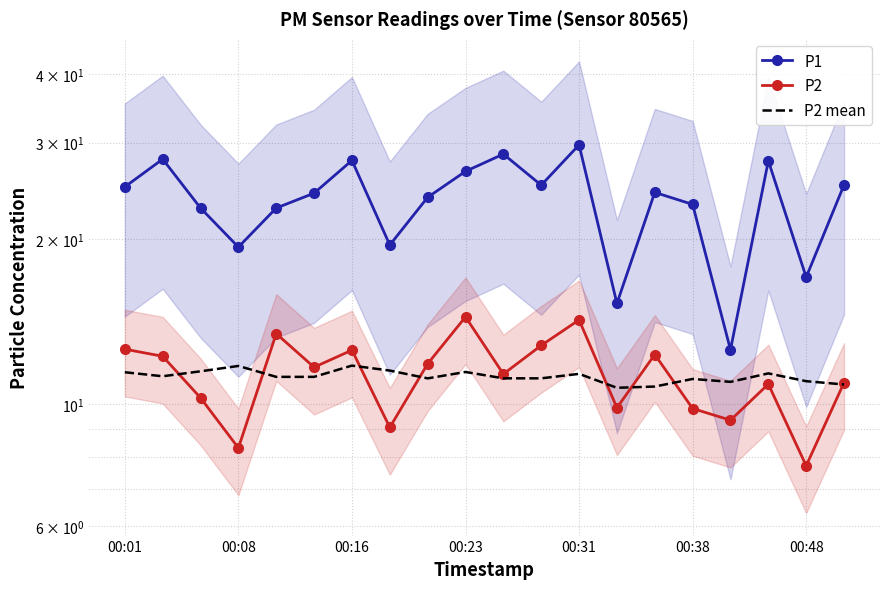

True or false: P2 mean and P2 cross at least once.

True